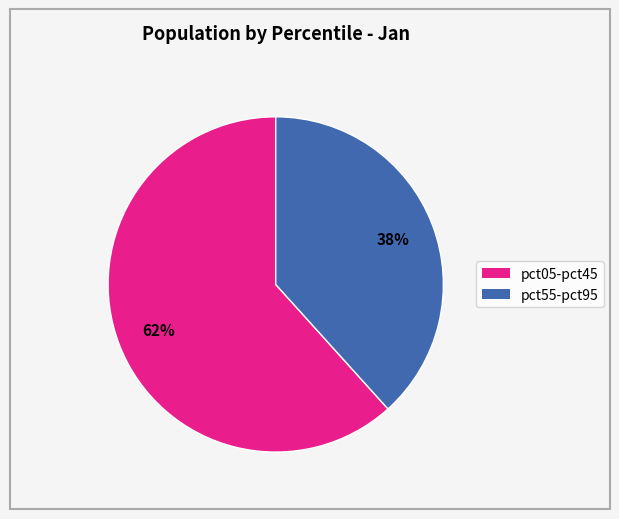

To the nearest percent, what is the average slice percentage?

50%